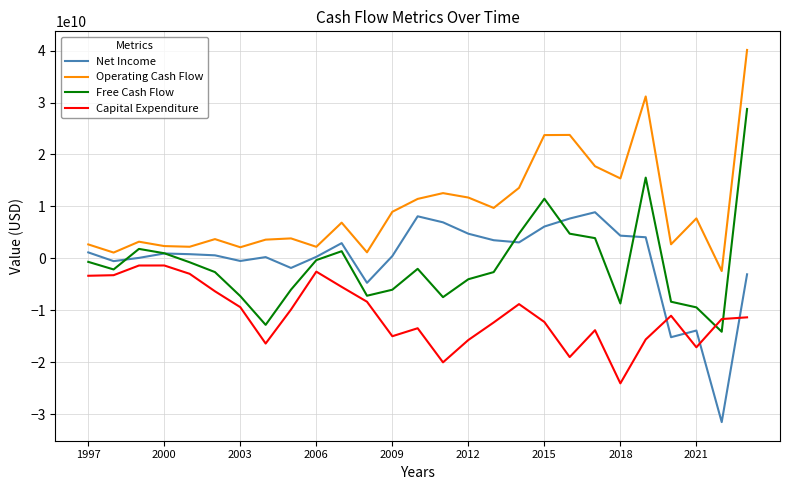

True or false: Free Cash Flow and Capital Expenditure intersect in this chart.

True